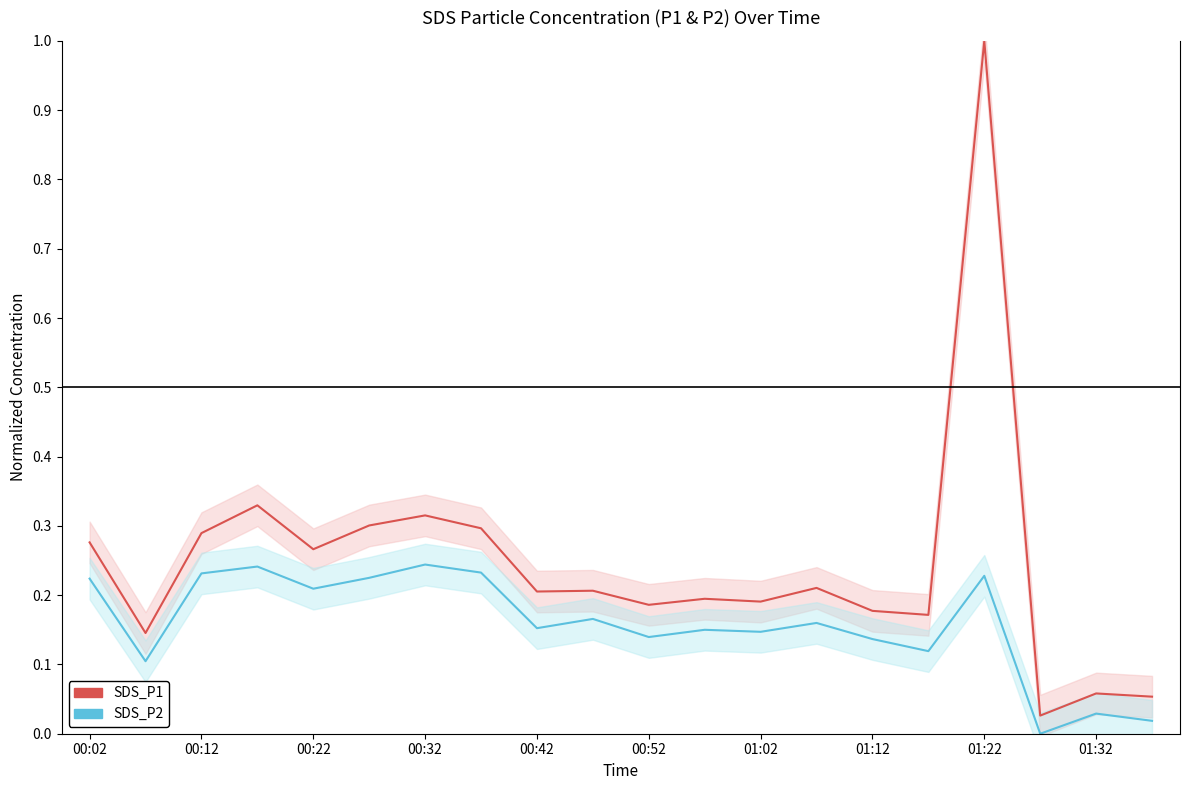

The SDS_P2 series shows 0.1 at 01:32. True or false?

False